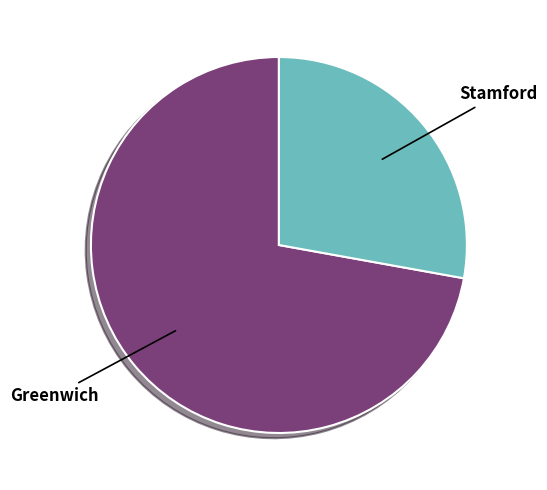

Rank the categories by value from highest to lowest.

Greenwich, Stamford